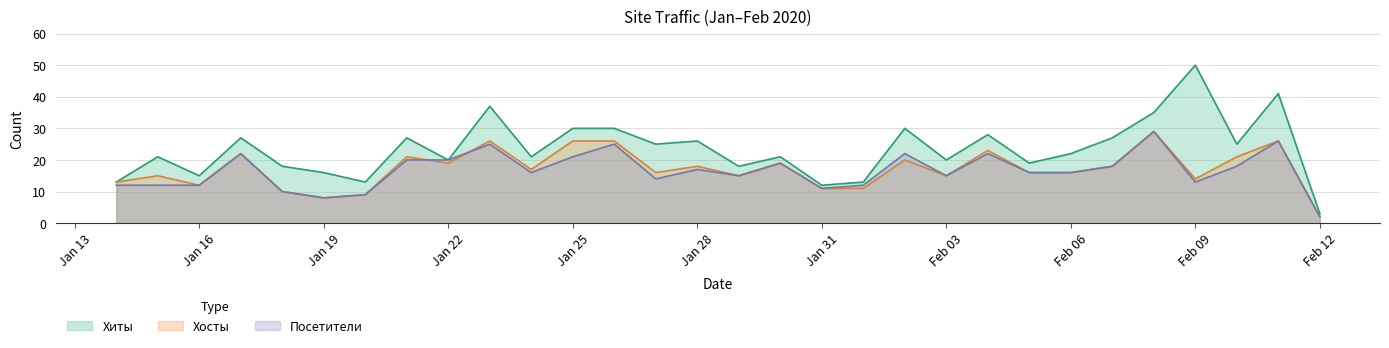

Where is the first local minimum for Хосты?

Jan 16